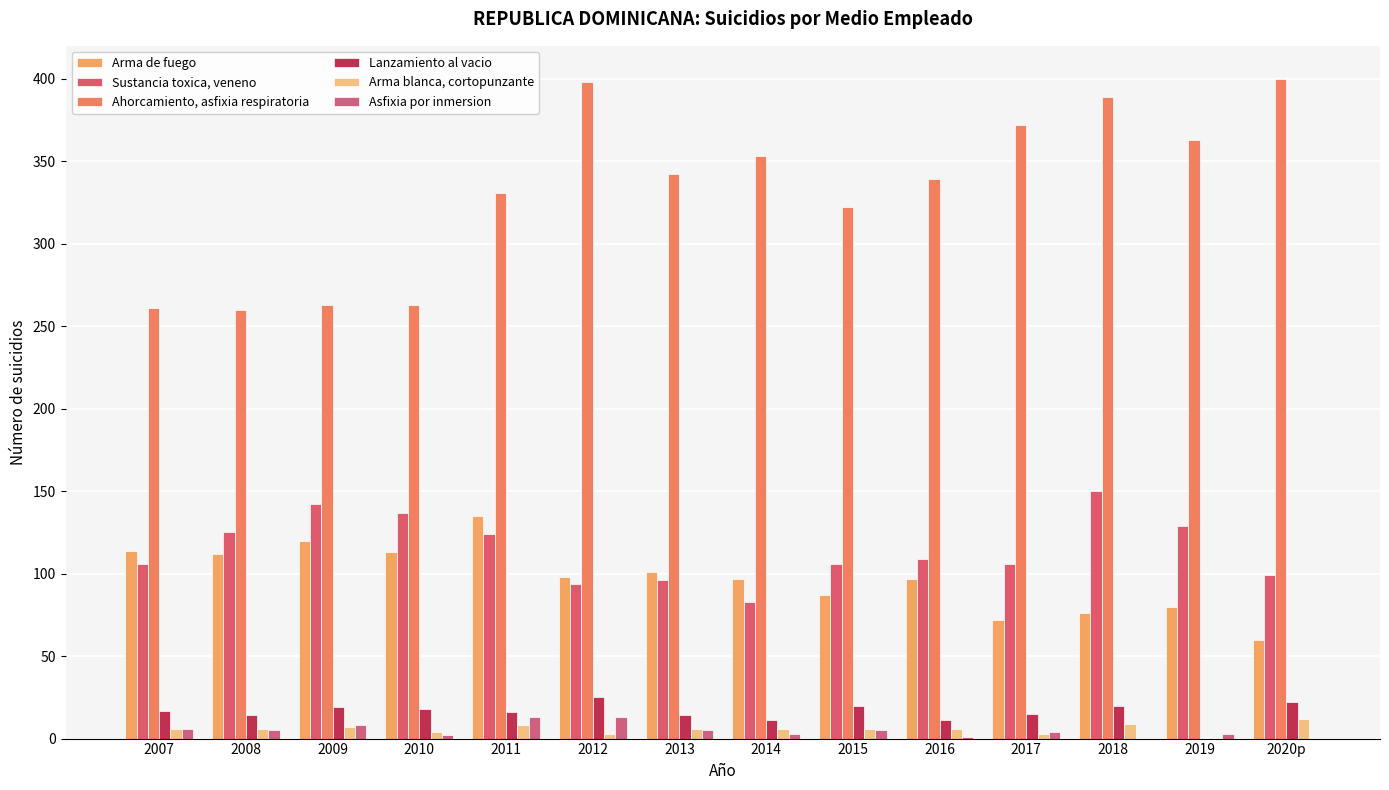

Which has a higher value, 2019 or 2014?

2014